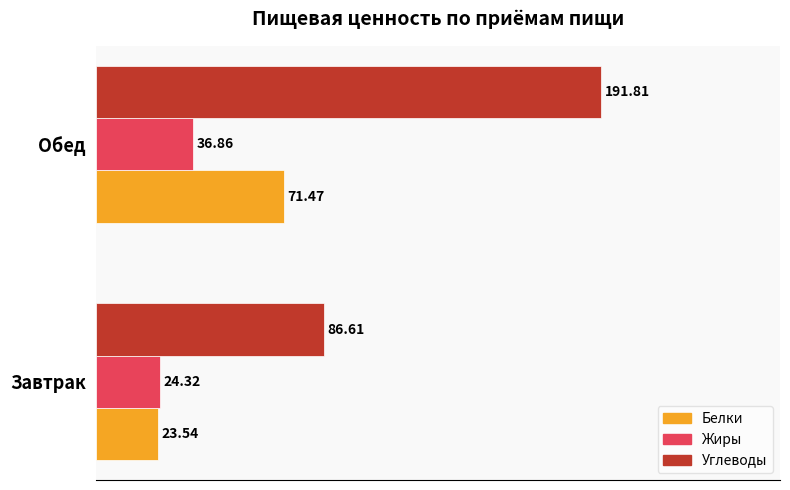

Which series has the largest range (max minus min)?

Углеводы